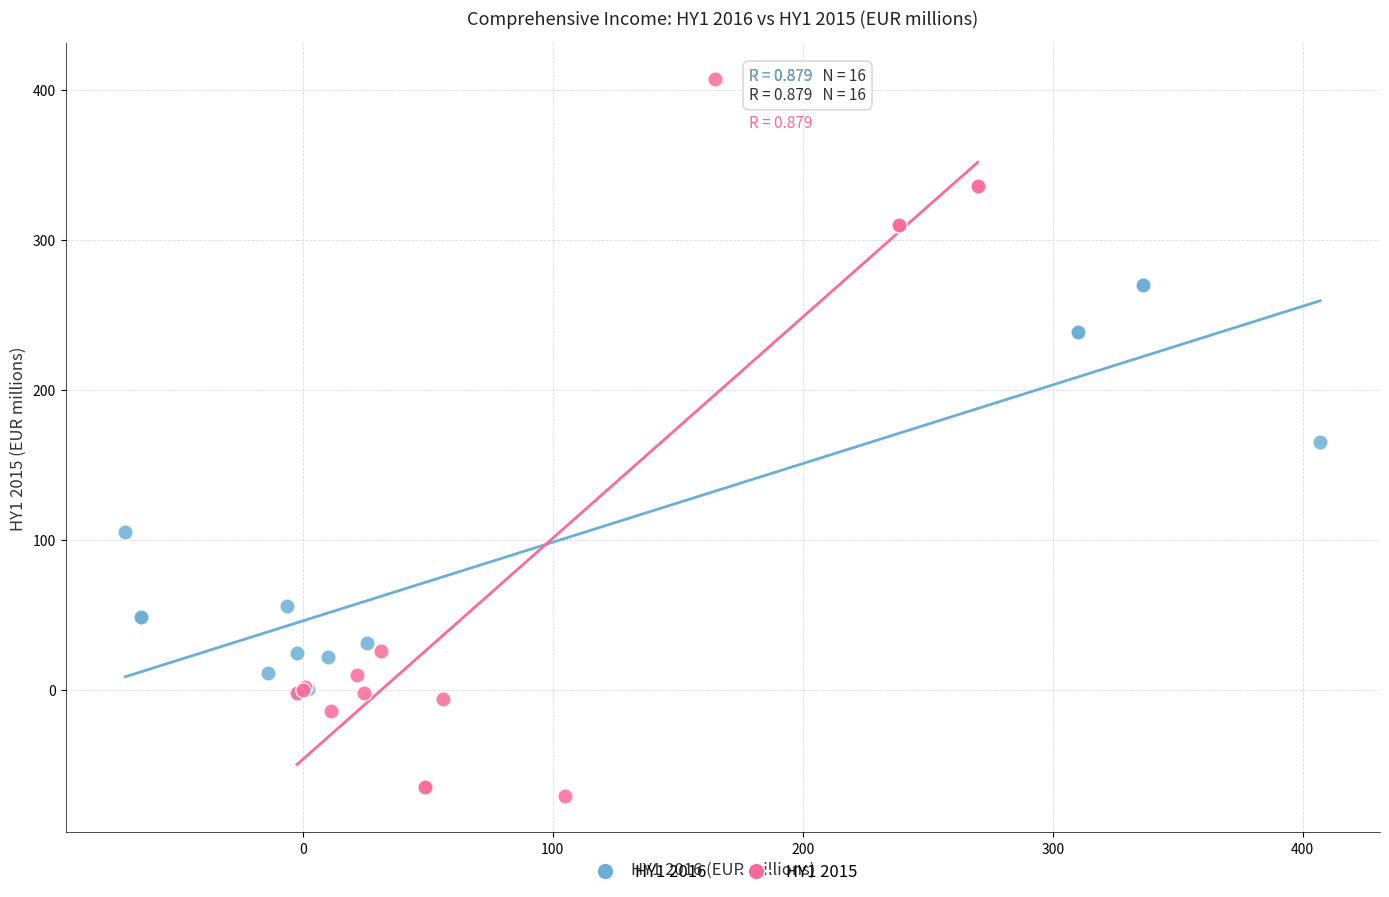

Which series has the widest spread of Y values?

HY1 2015